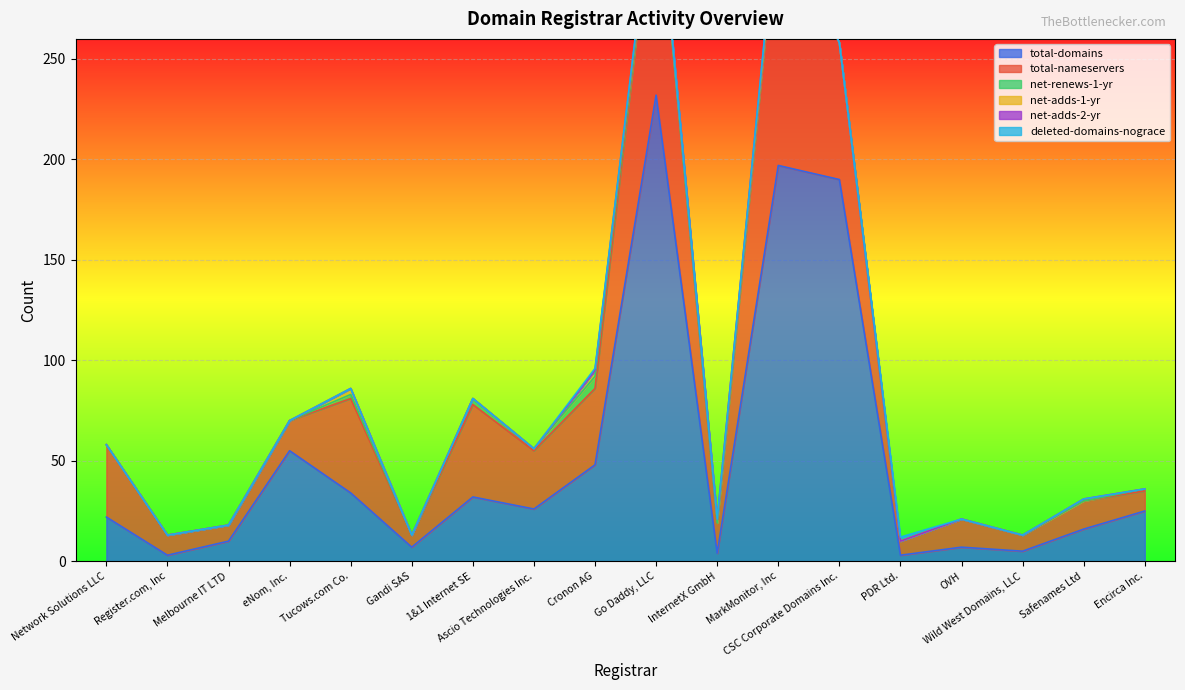

At which category is the sum across all series the highest?

Go Daddy, LLC